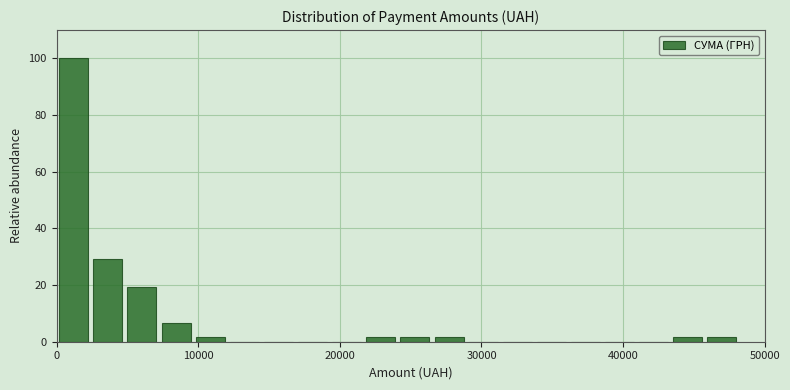

Around what value on the x-axis is the tallest bar? Give the approximate position of its centre, as read against the axis.

1000